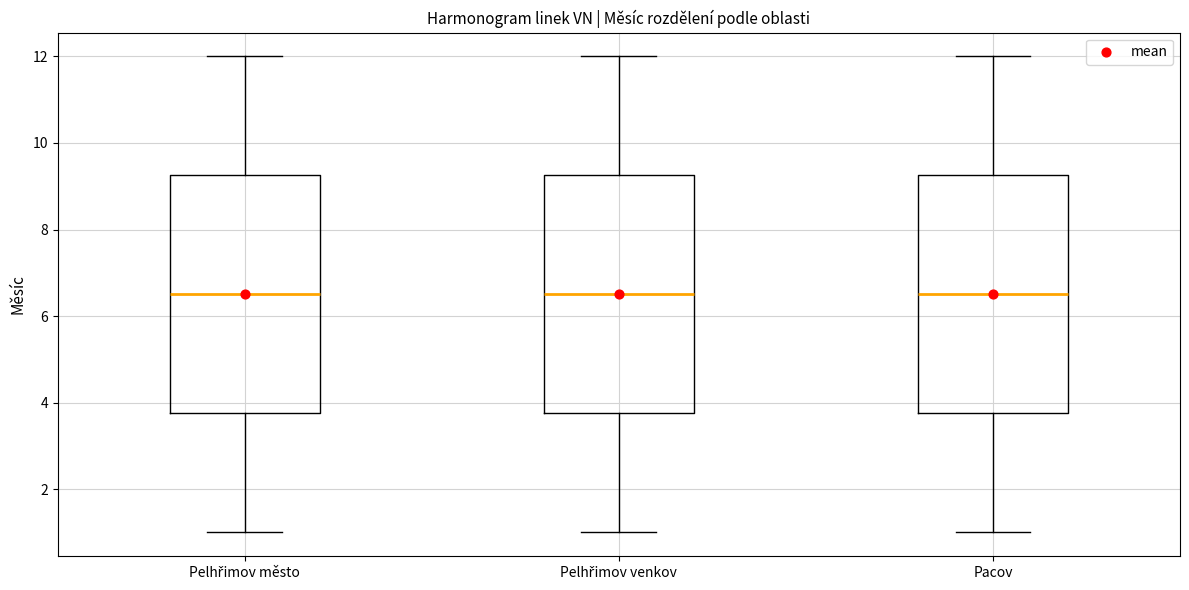

Reading left to right, transcribe this box plot: for each box, give where its median line is, the range the box spans, and where its two whiskers end, as read against the y-axis. The values are not printed on the chart, so give them approximately, as read against the axis.

Pelhřimov město: median 6.6, box 3.8 to 9.2, whiskers 1.0 to 12.0
Pelhřimov venkov: median 6.6, box 3.8 to 9.2, whiskers 1.0 to 12.0
Pacov: median 6.6, box 3.8 to 9.2, whiskers 1.0 to 12.0